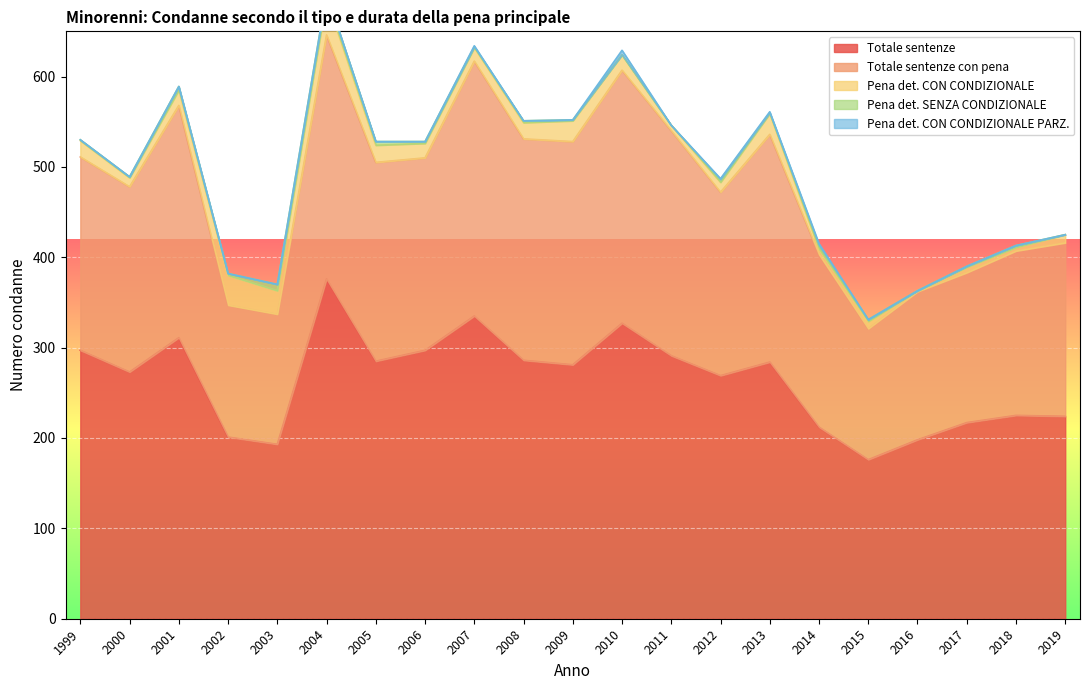

The value of Pena det. CON CONDIZIONALE PARZ. at 2007 is 1. True or false?

True